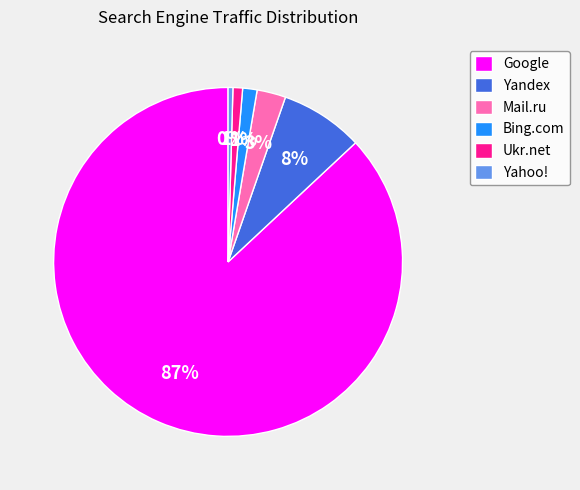

Is it true that Bing.com is 12% of the pie?

False